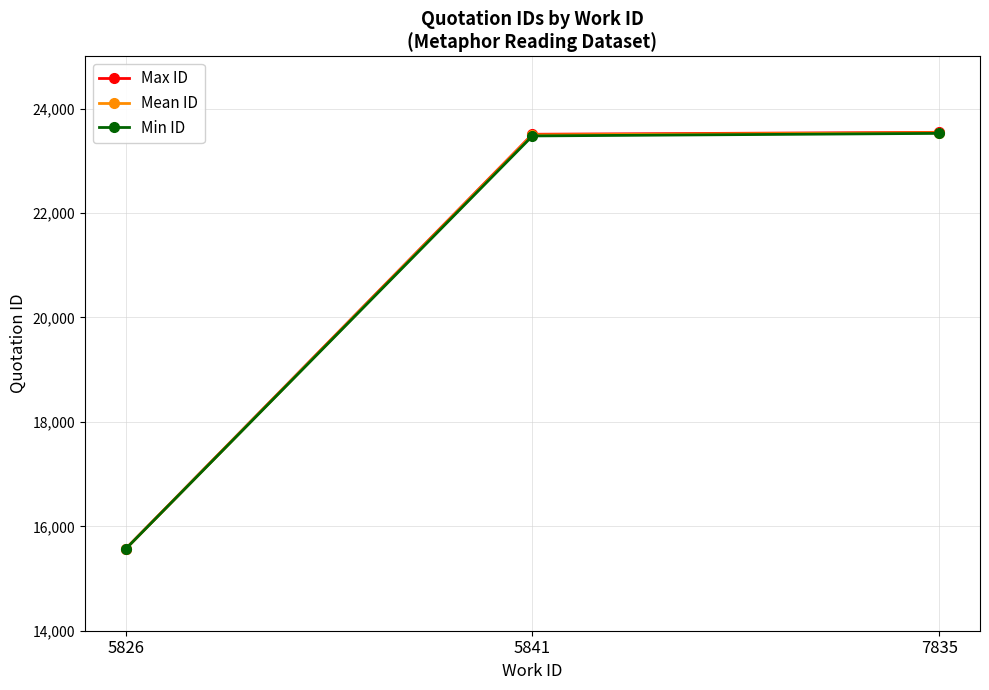

What is the sum of all Min ID values?

62569.0